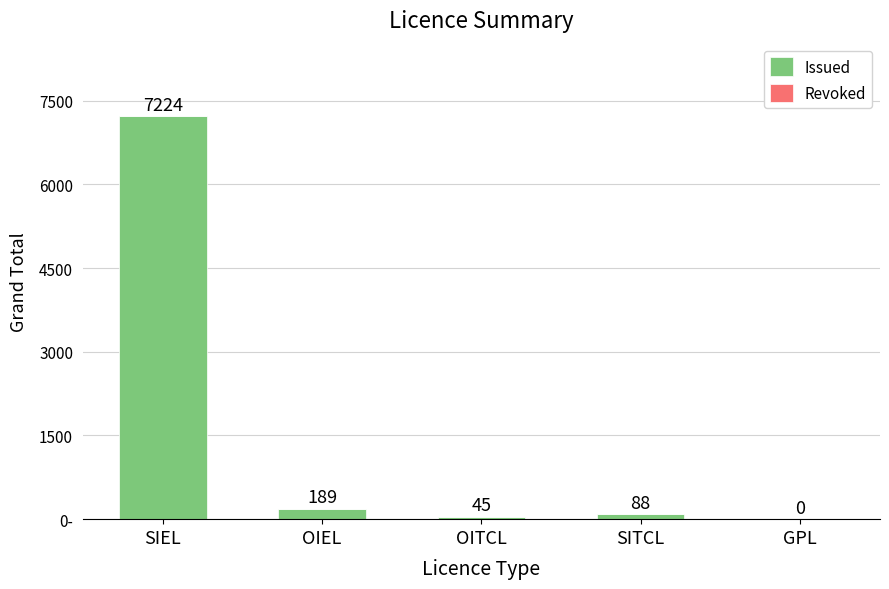

At which category is the sum across all series the highest?

SIEL